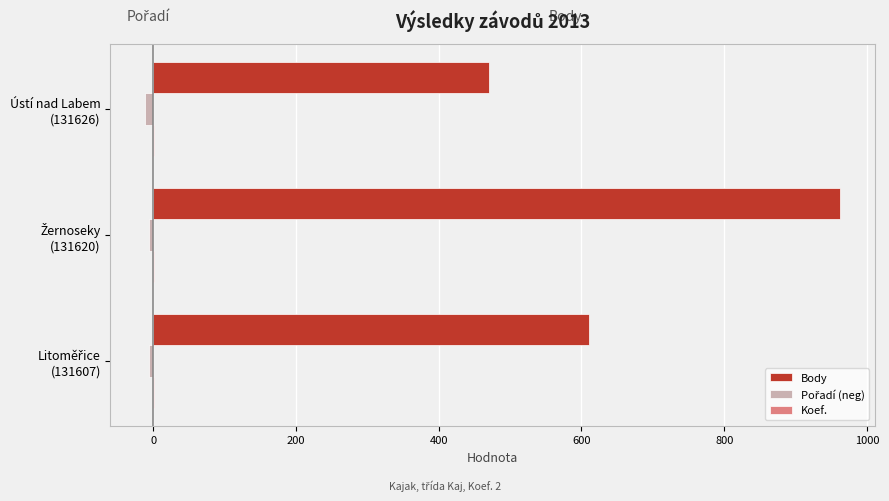

Which series has the largest total across all categories?

Body